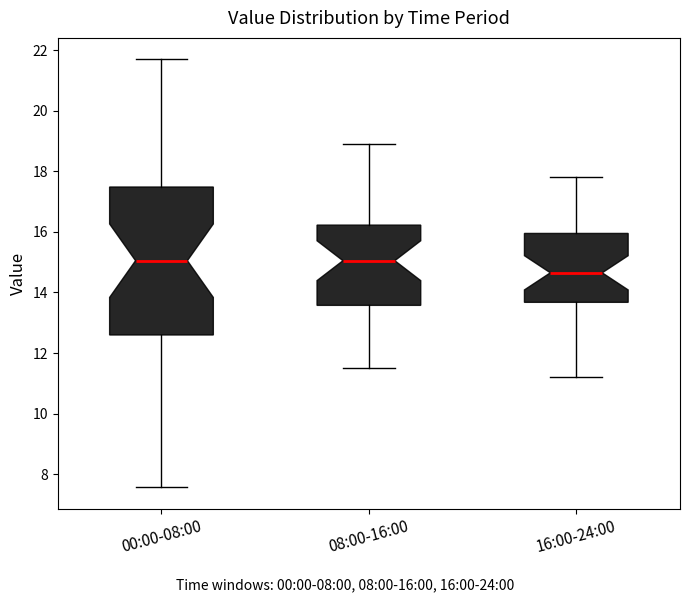

Reading left to right, read every box against the y-axis: the position of its median line, the range the box covers, and the ends of its whiskers. The values are not printed on the chart, so give them approximately, as read against the axis.

00:00-08:00: median 15.0, box 12.6 to 17.4, whiskers 7.6 to 21.8
08:00-16:00: median 15.0, box 13.6 to 16.2, whiskers 11.6 to 19.0
16:00-24:00: median 14.6, box 13.6 to 16.0, whiskers 11.2 to 17.8